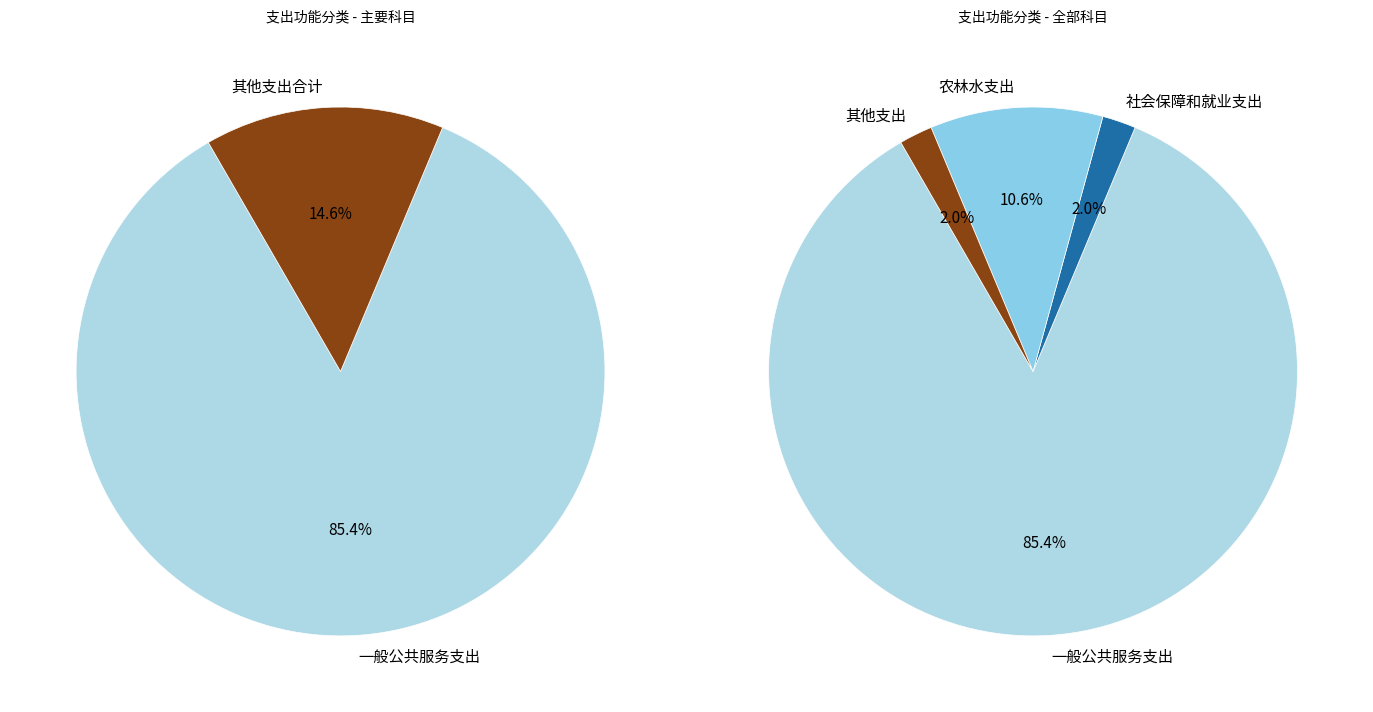

What percentage is the 农林水支出 slice, to the nearest percent?

11%